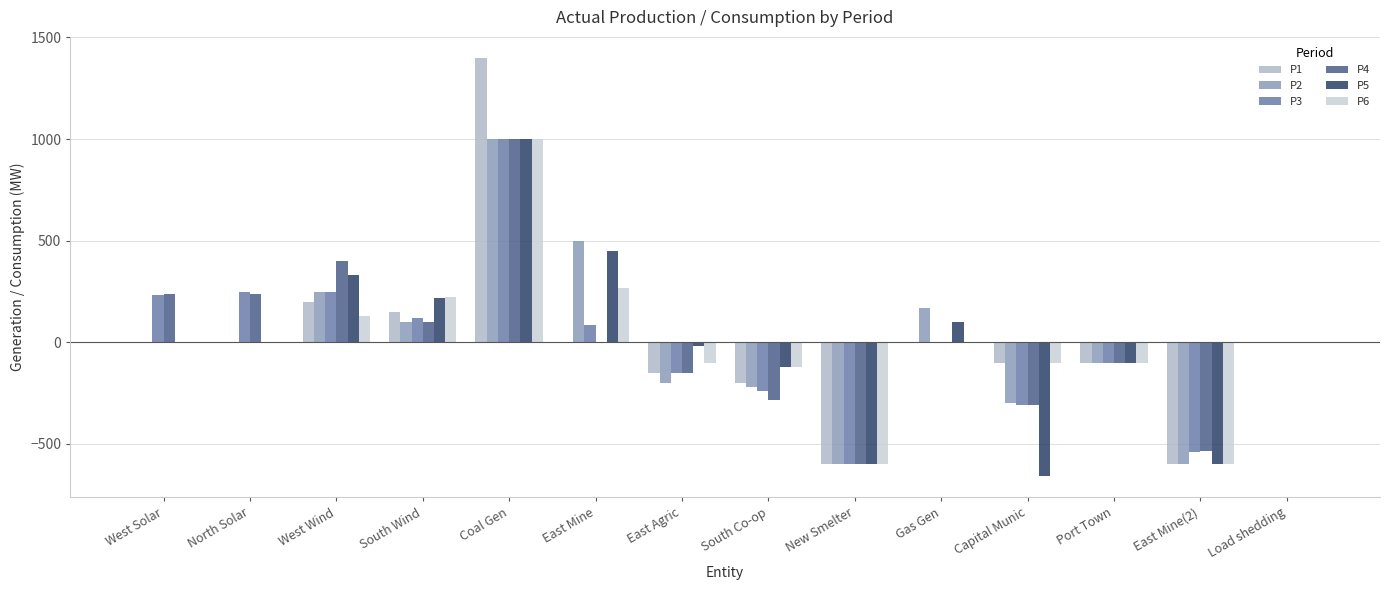

What is the difference between the second highest and minimum values in the P5 series?

1110